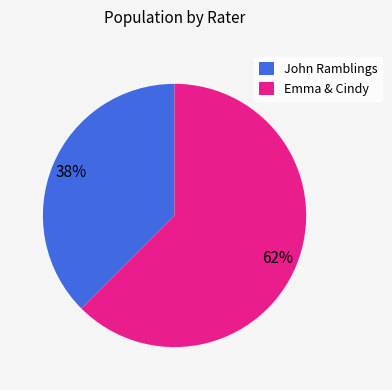

Count the number of slices in the pie.

2